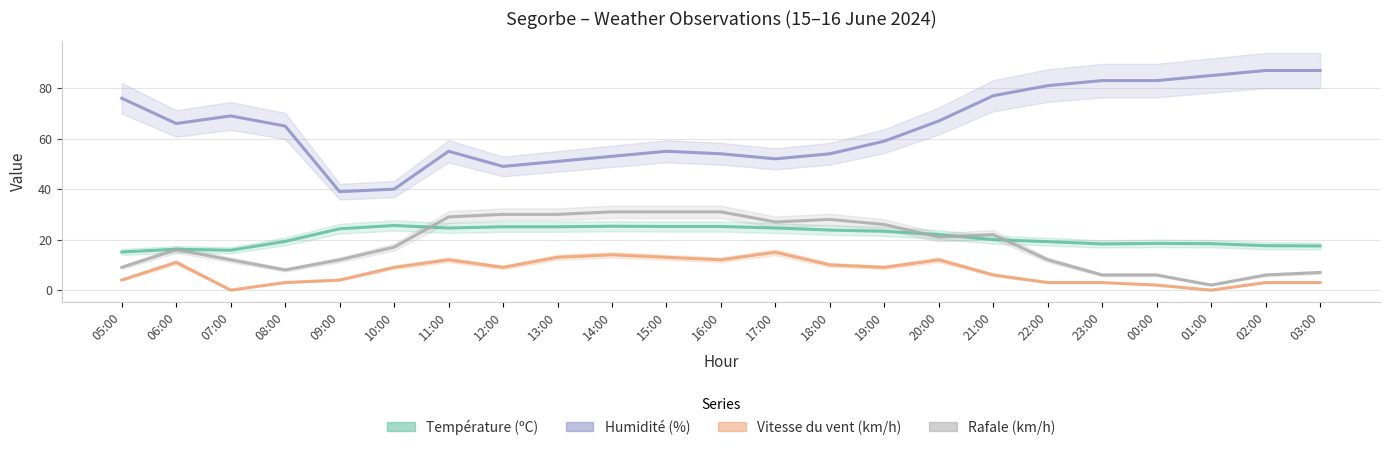

What is the greatest value displayed?

87.0